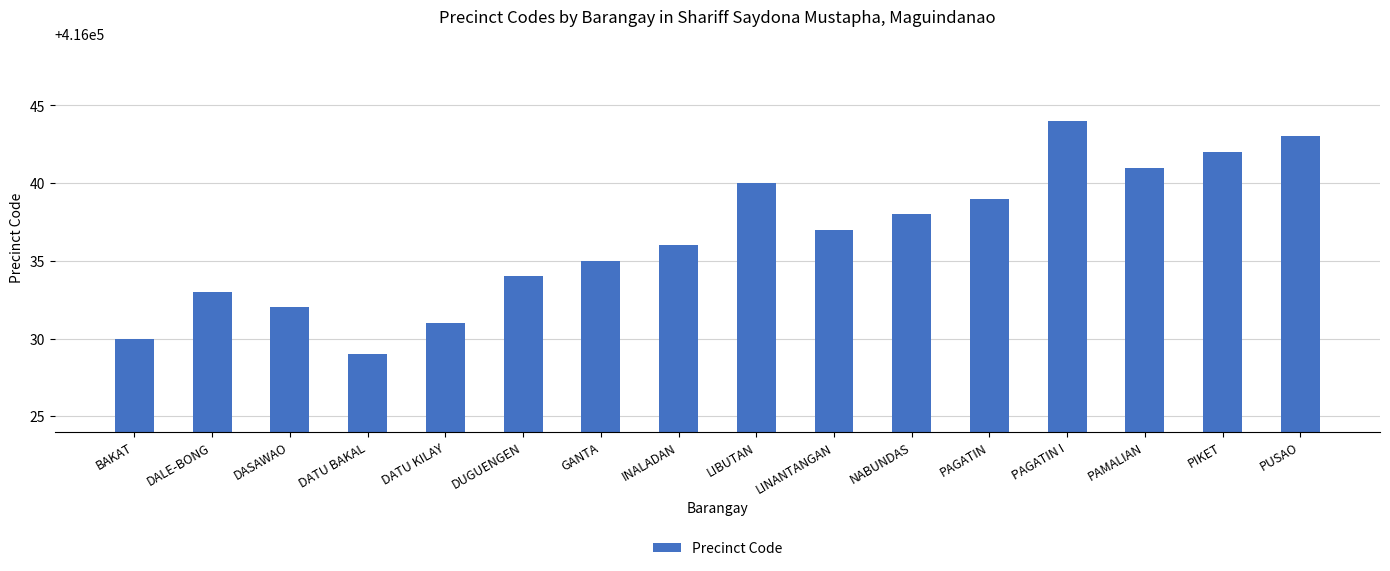

Are the bars horizontal?

No